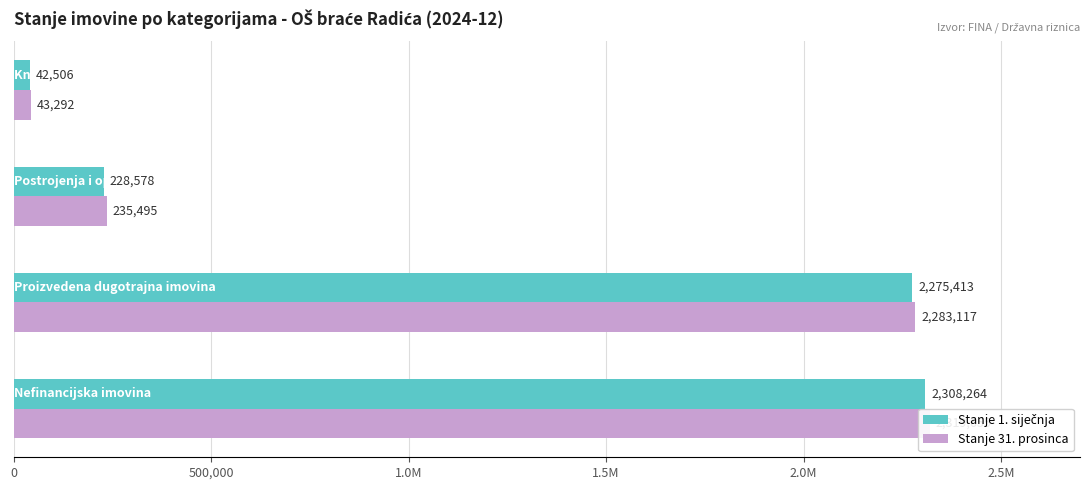

What is the minimum value shown in the chart?

42505.9